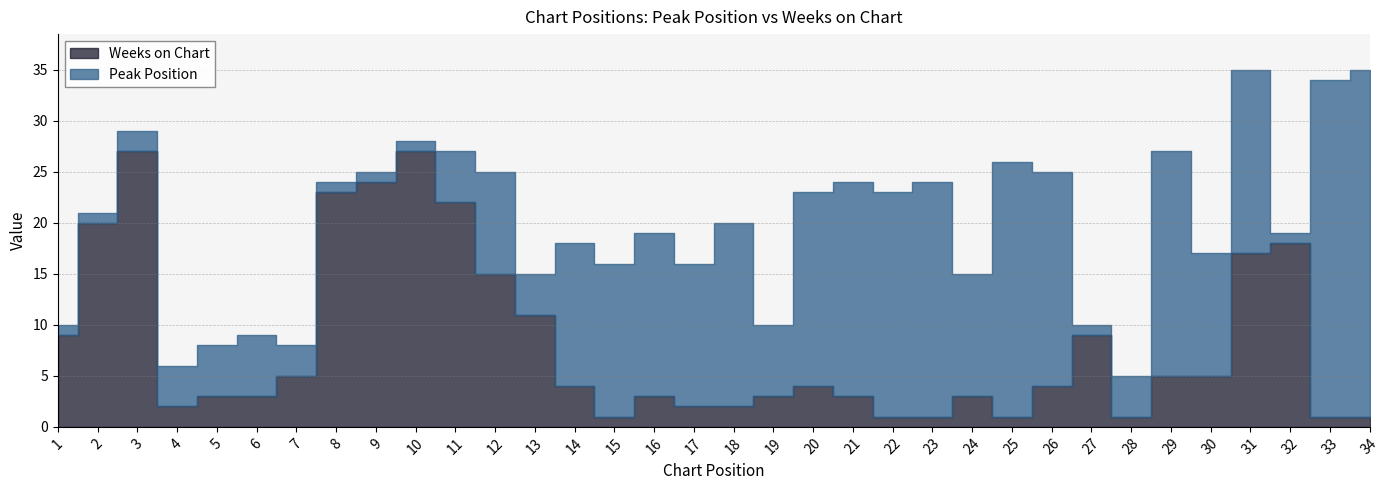

What value does the Weeks on Chart series have at 9?

24